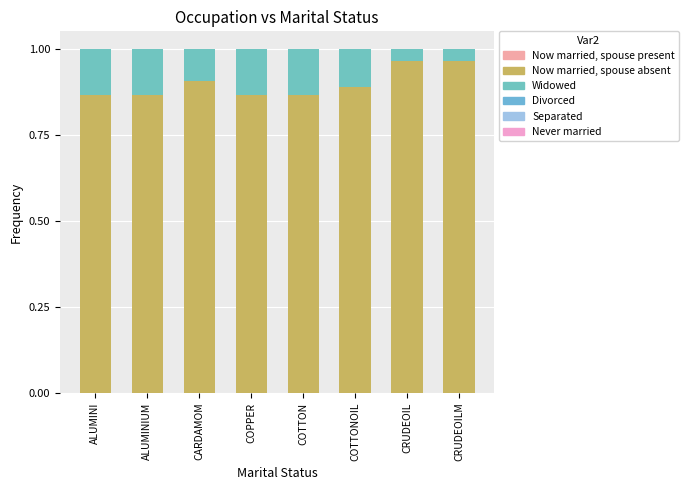

What is the sum of the Widowed values at ALUMINIUM and ALUMINI?

0.3